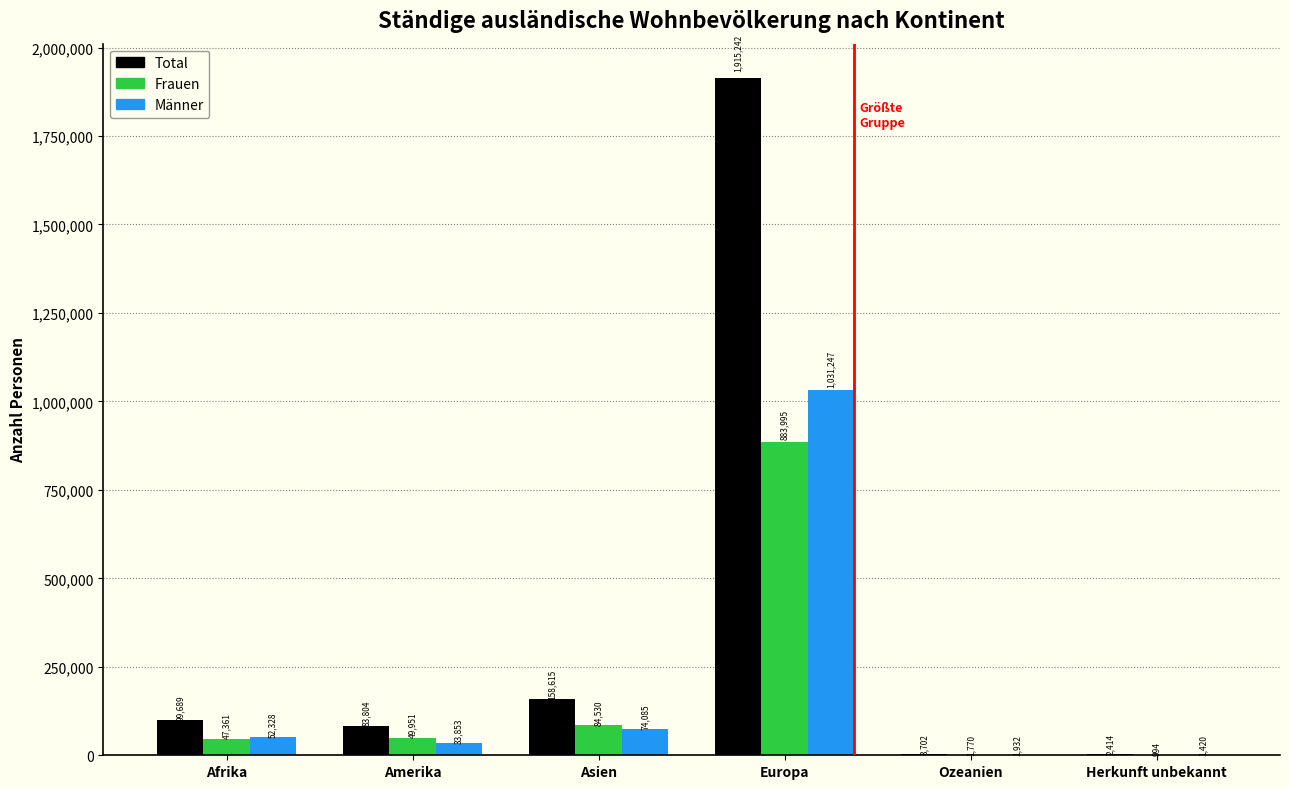

Reading left to right, list all the values displayed in this chart.

Total: Afrika=99689	Amerika=83804	Asien=158615	Europa=1915242	Ozeanien=3702	Herkunft unbekannt=2414
Frauen: Afrika=47361	Amerika=49951	Asien=84530	Europa=883995	Ozeanien=1770	Herkunft unbekannt=994
Männer: Afrika=52328	Amerika=33853	Asien=74085	Europa=1031247	Ozeanien=1932	Herkunft unbekannt=1420